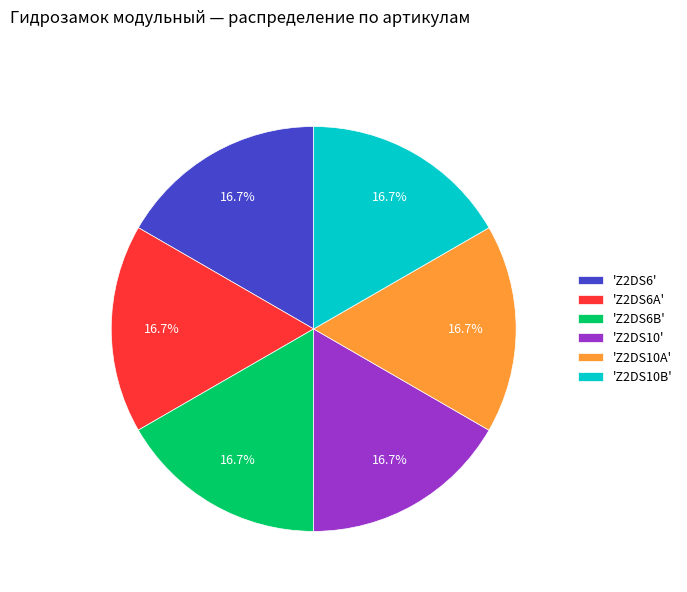

What is the ratio of the value at 'Z2DS10B' to the value at 'Z2DS10'?

1.0